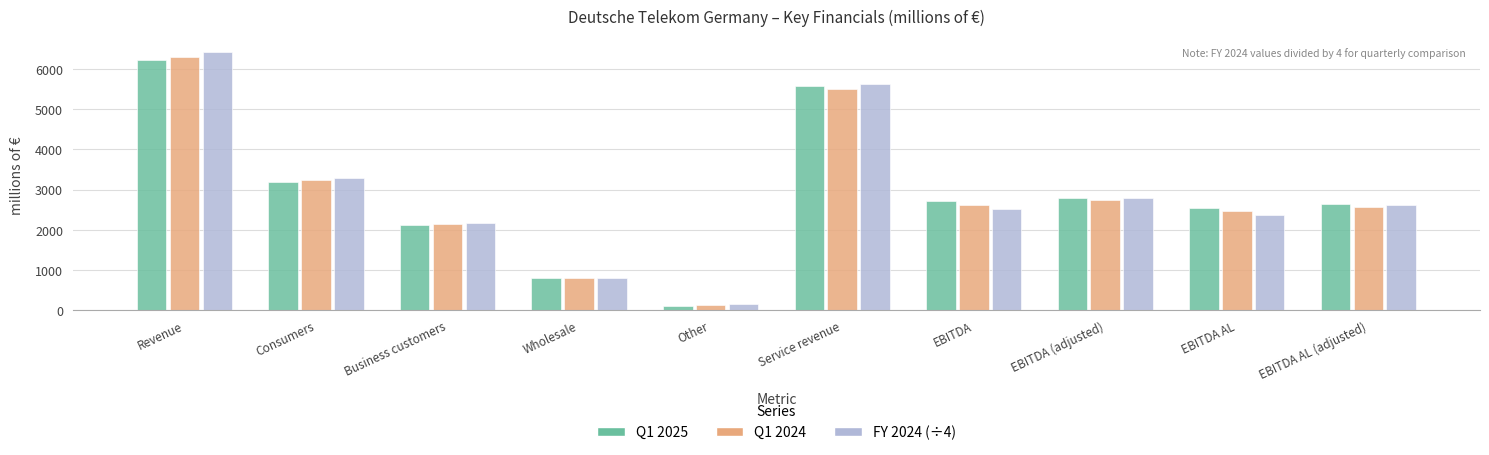

At which category is the sum across all series the highest?

Revenue